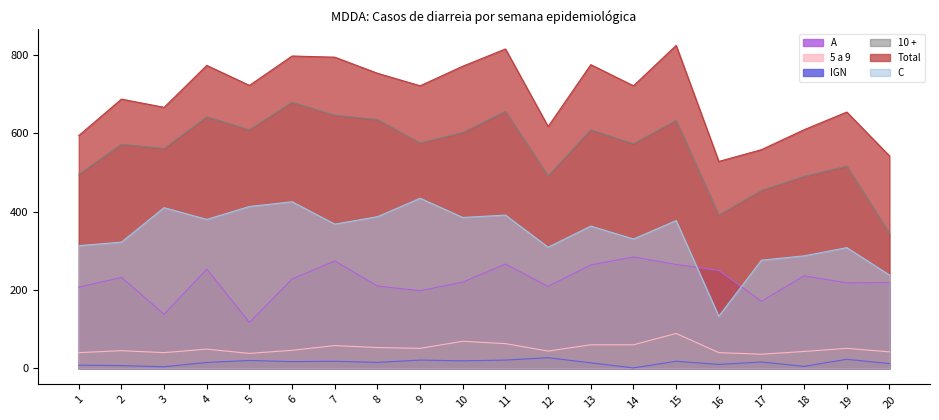

In IGN, how many points are lower than both neighbors (excluding endpoints)?

7